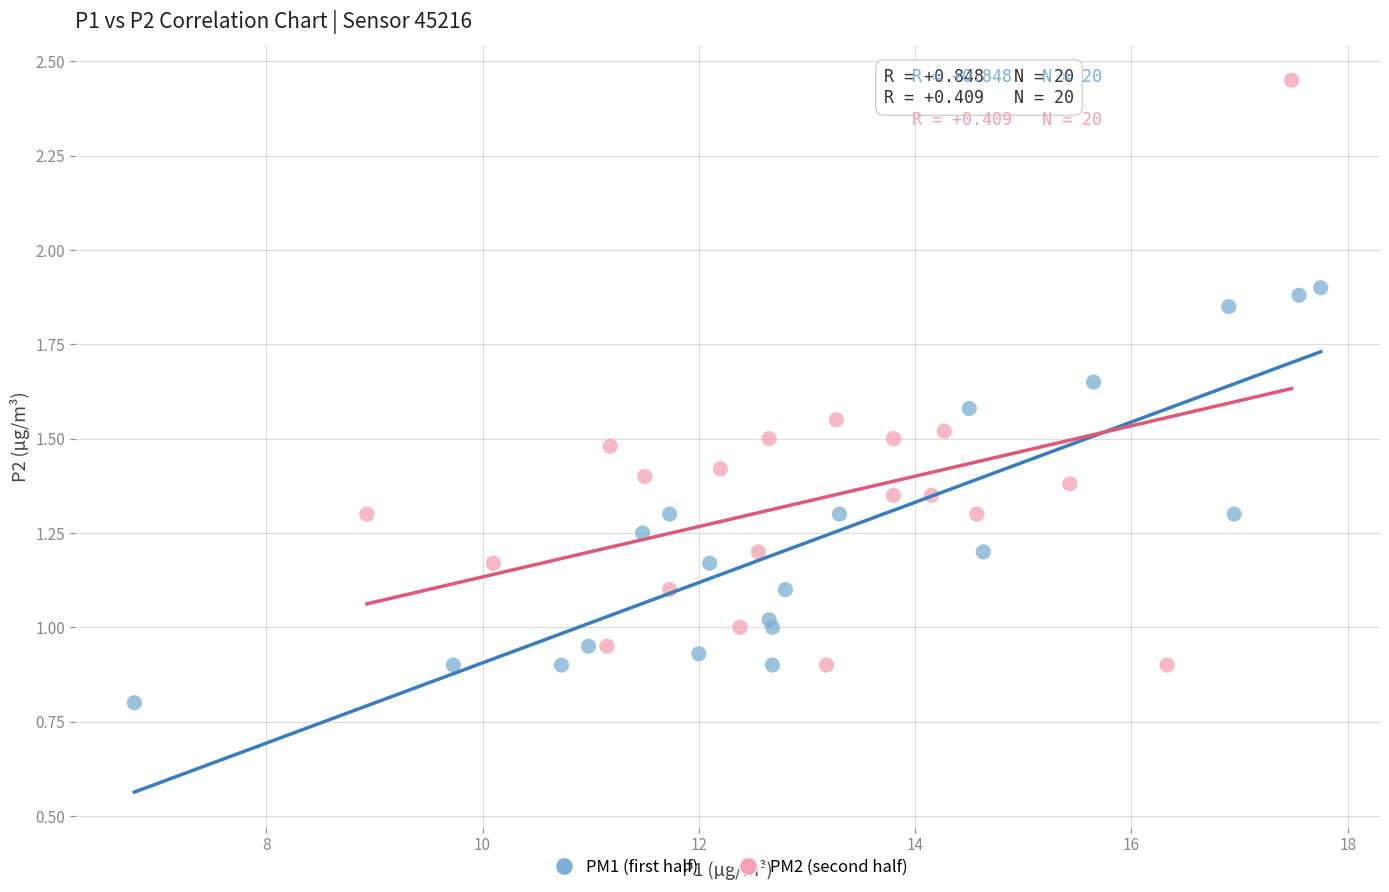

What are all the series names shown in the legend?

PM1 (first half), PM2 (second half)